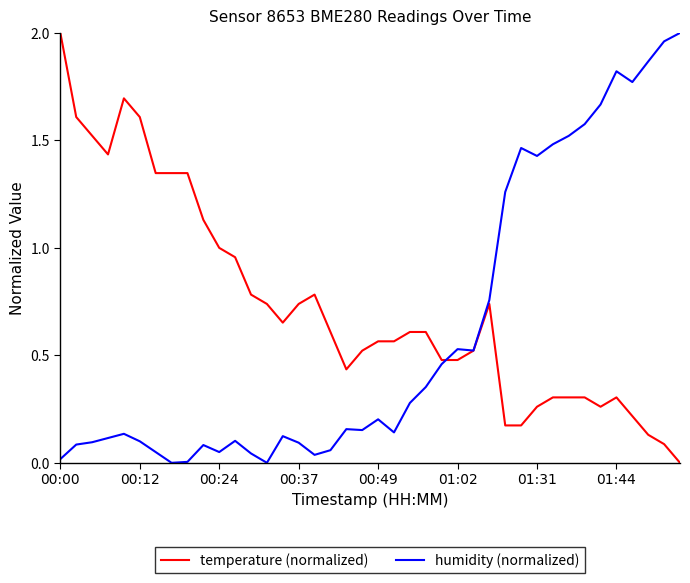

True or false: temperature (normalized) and humidity (normalized) intersect in this chart.

True